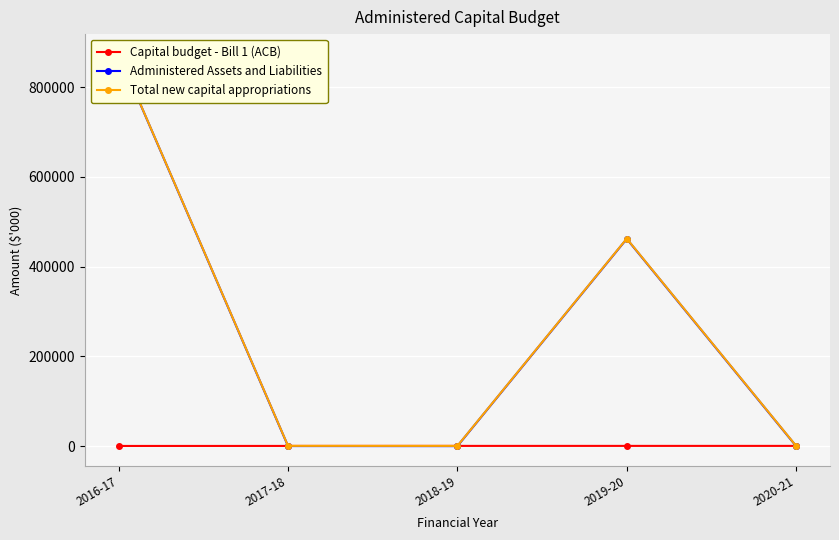

How many lines are shown in the chart?

3